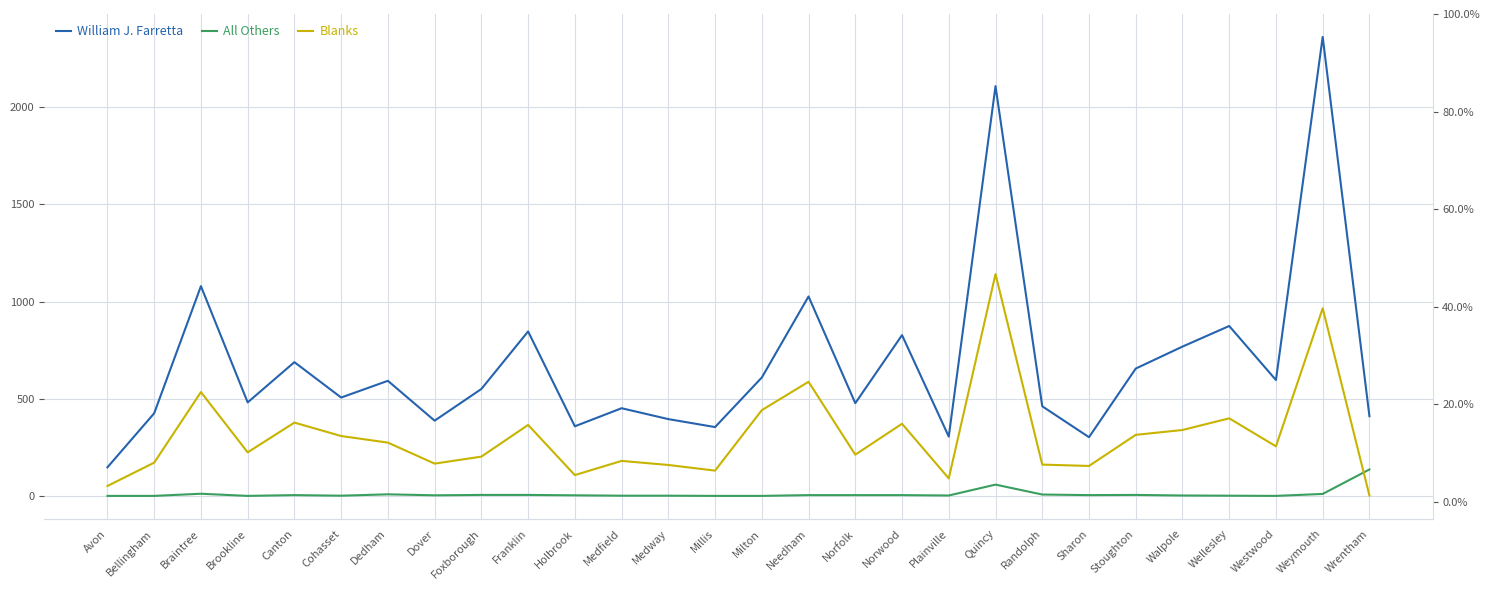

True or false: All Others has more than 0 interior local peaks.

True